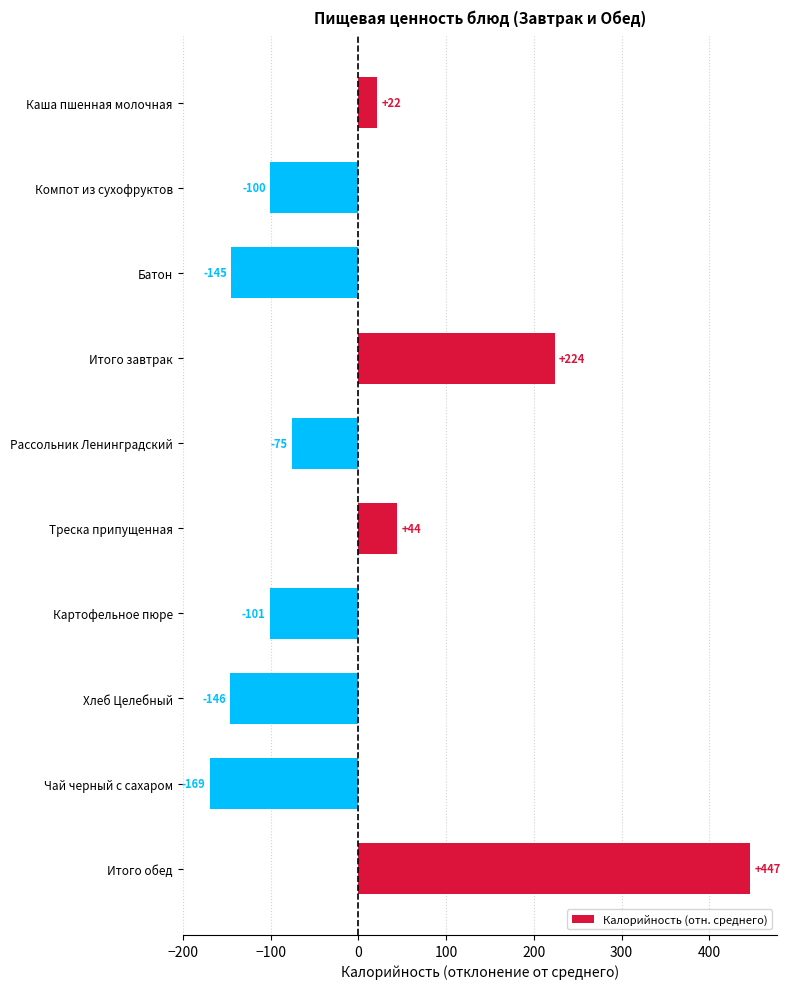

The value at Картофельное пюре is -100.8. True or false?

True